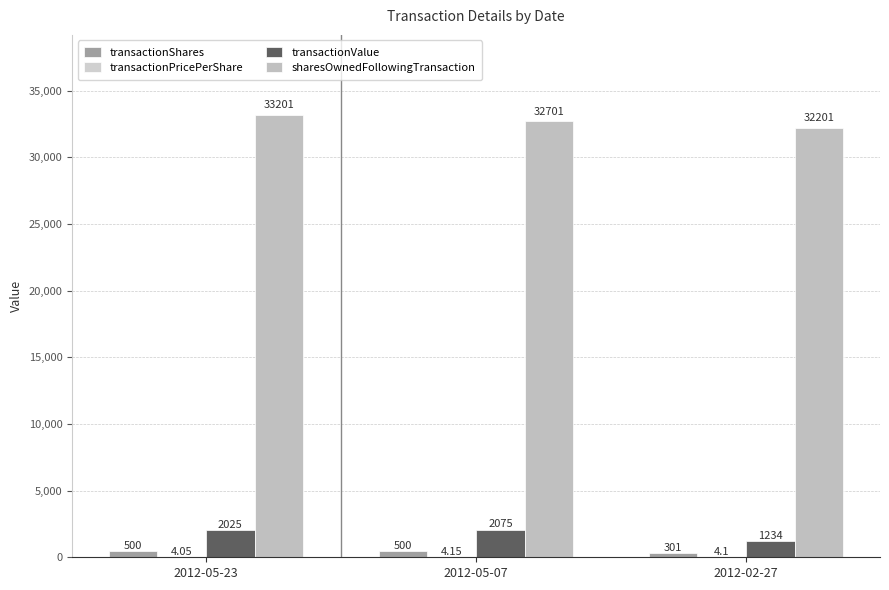

How many groups of bars are there?

3